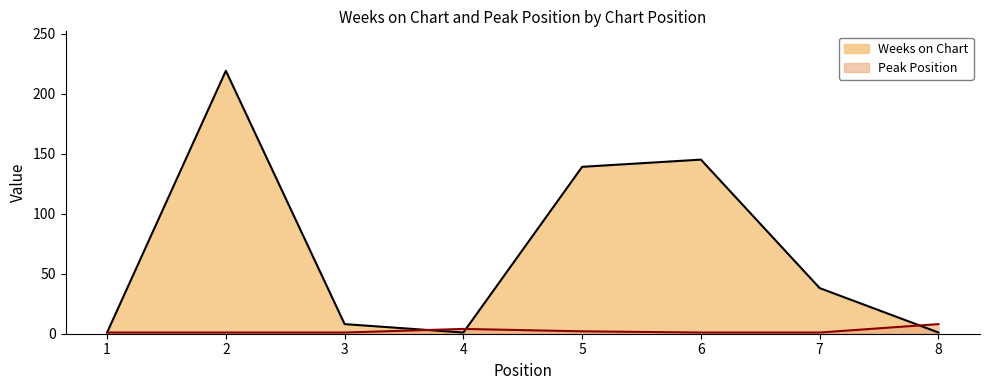

At which category does the chart reach its peak across all series?

2